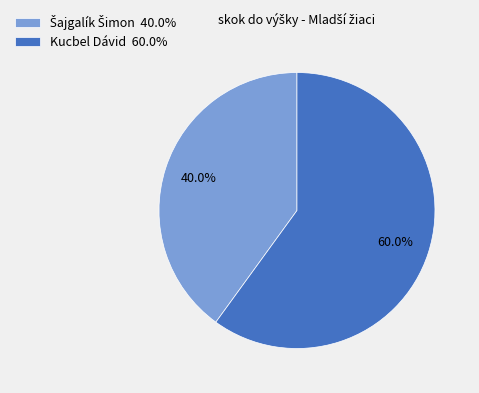

Which slice represents more than half of the pie?

Kucbel Dávid